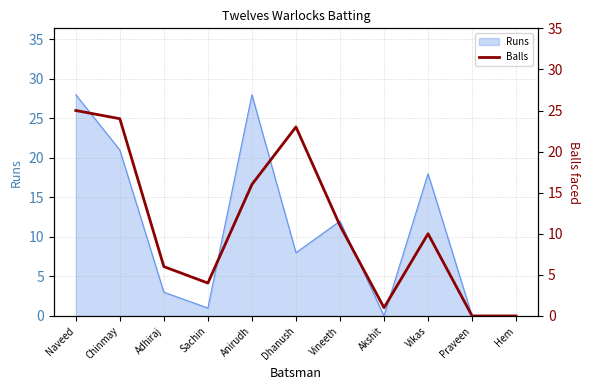

True or false: Runs has a value of 30 at Vikas.

False